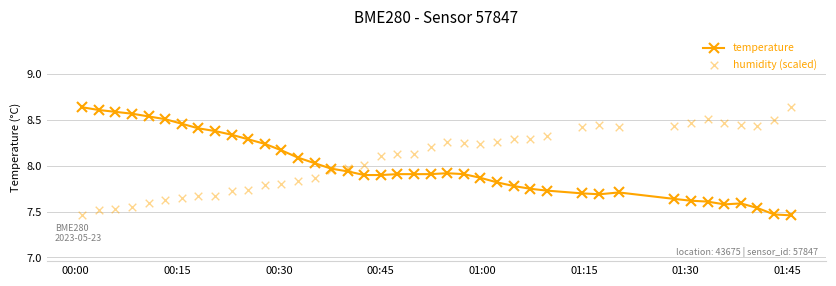

Which series reaches the maximum Y coordinate?

temperature